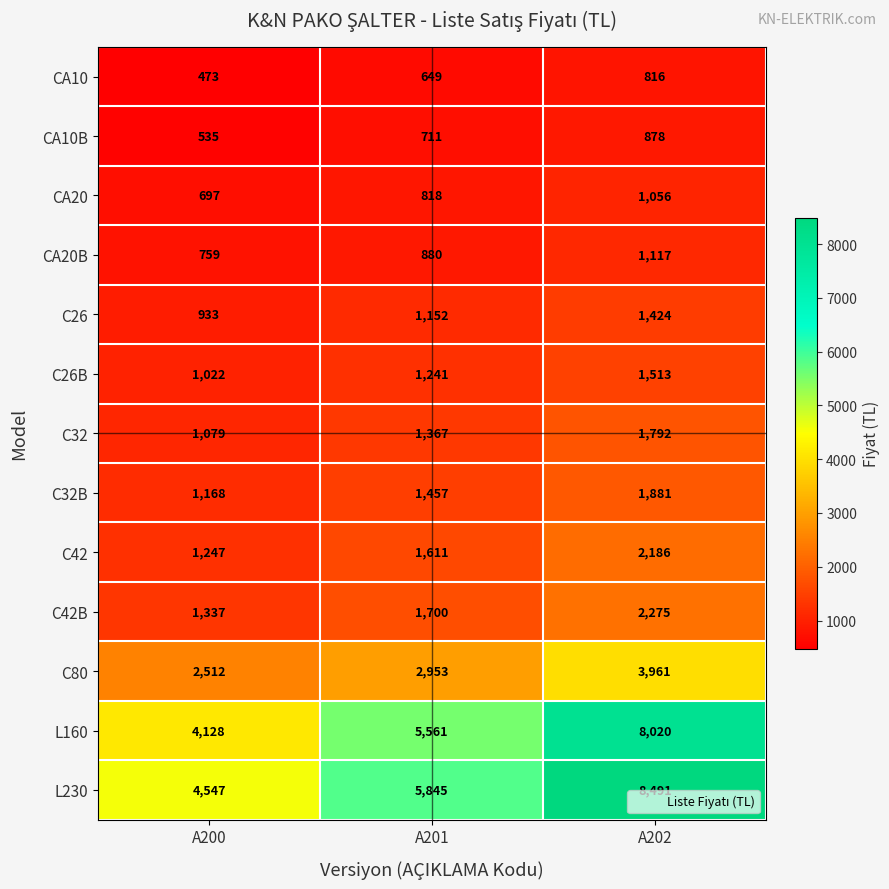

What is the approximate value of CA20 at A201?

818